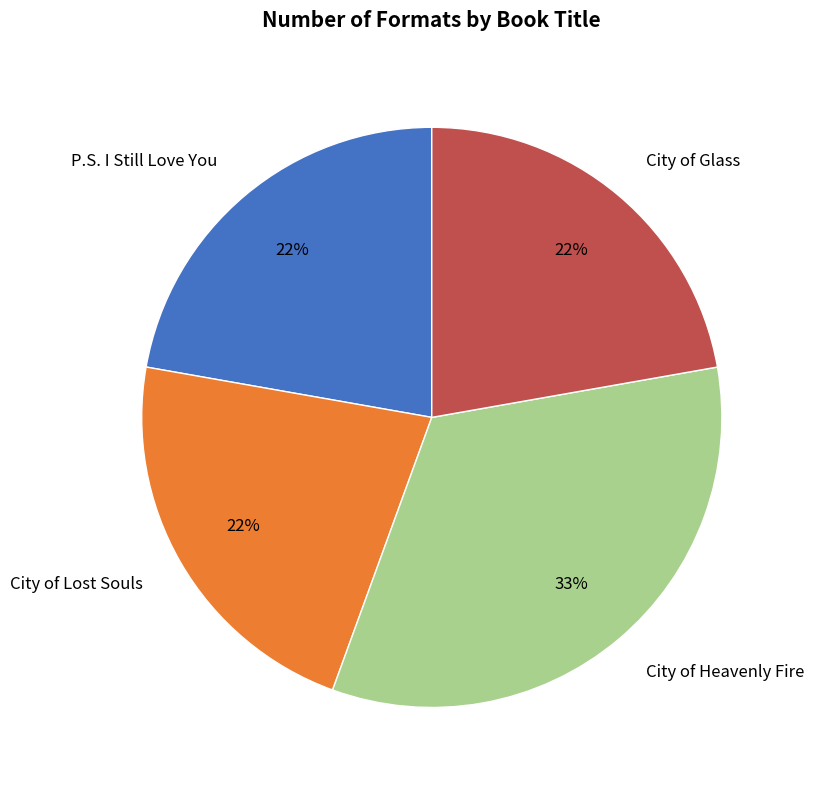

What percentage is the City of Heavenly Fire slice, to the nearest percent?

33%